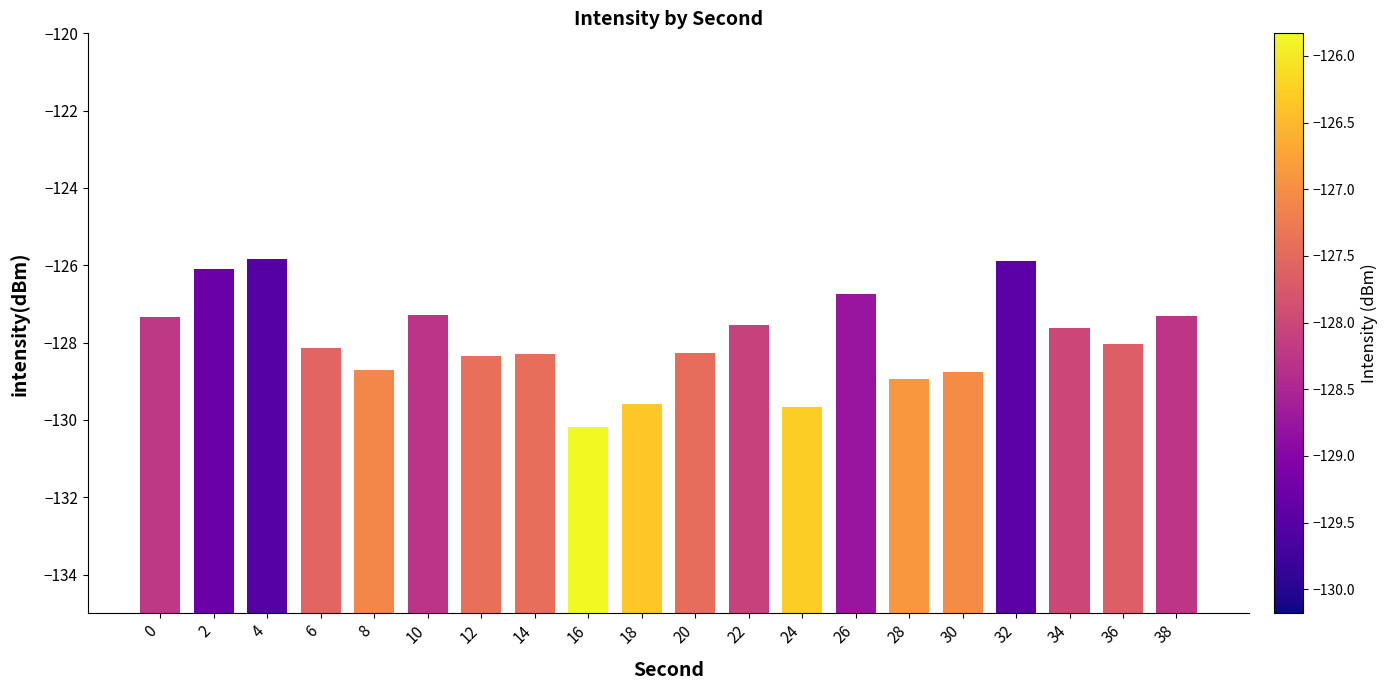

What is the difference between the maximum and second lowest values?

3.8